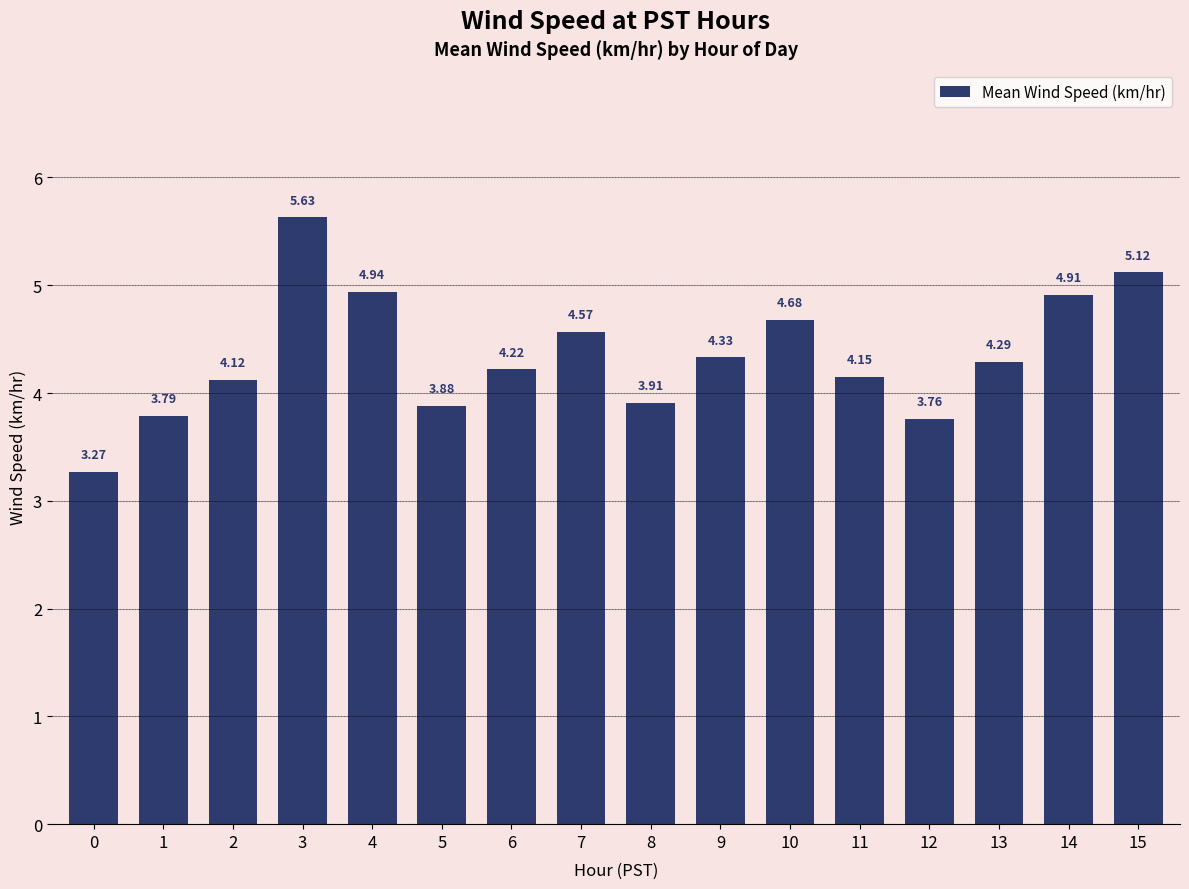

Does the chart contain stacked bars?

No